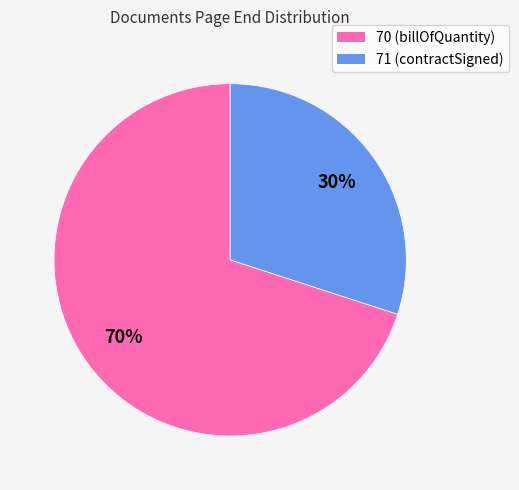

Approximately how many times larger is the value at 70 compared to 71?

2.3